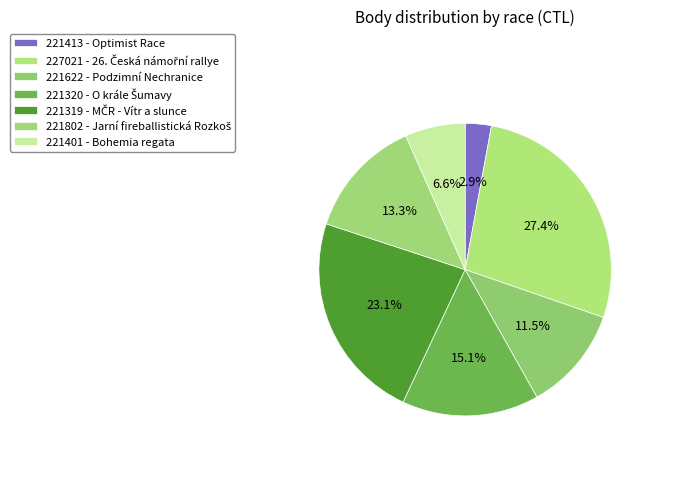

Is it true that 221413 is 3% of the pie?

True